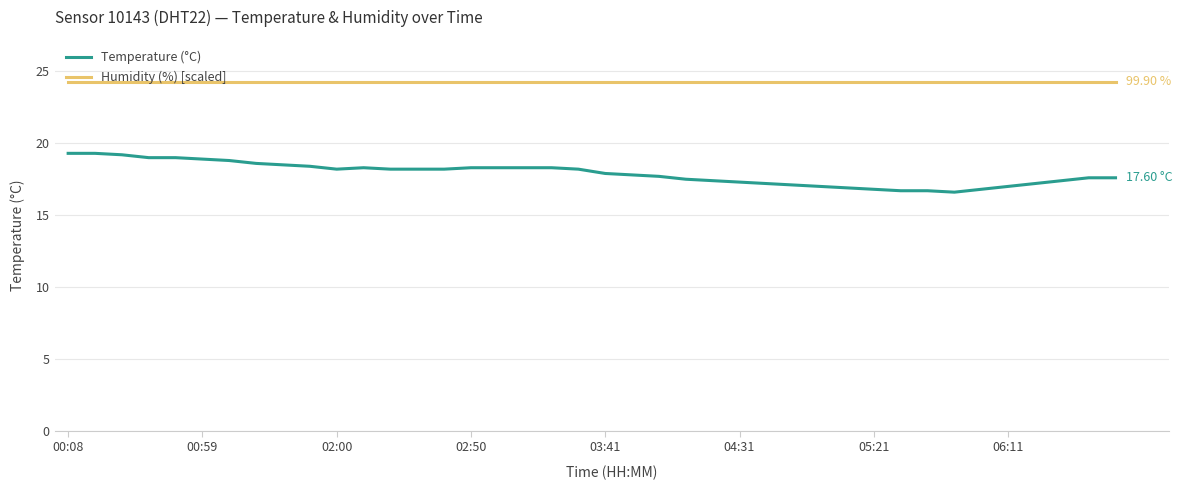

Rank the series by their average value, from lowest to highest.

Temperature (°C), Humidity (%) [scaled]